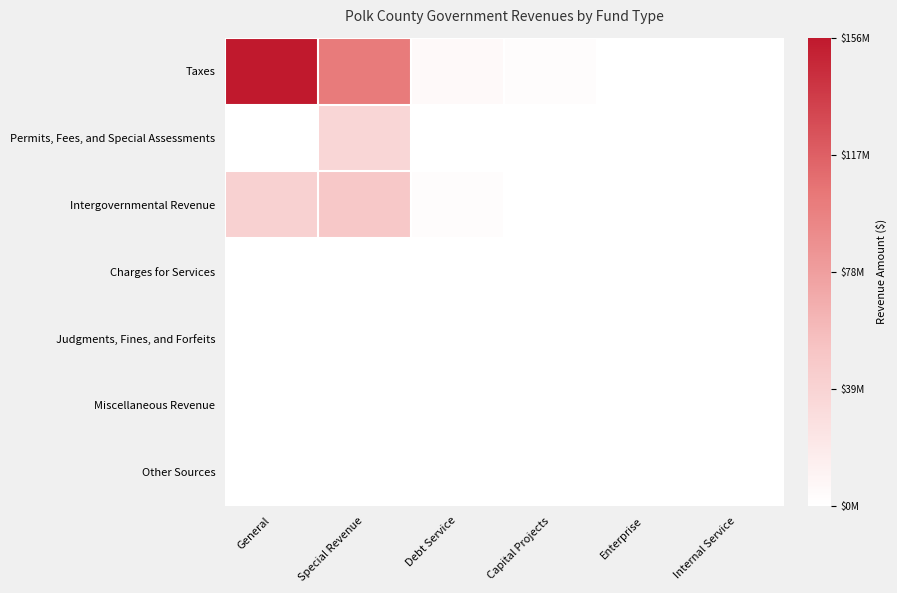

How many data points does each series have?

6